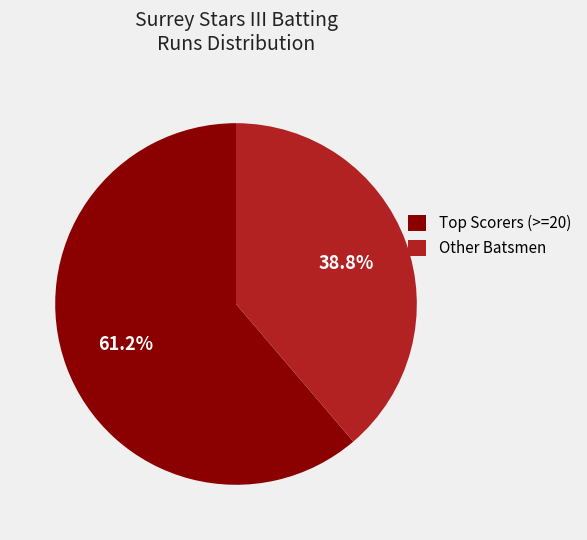

To the nearest percent, what is the difference between the largest and smallest slice percentages?

22%